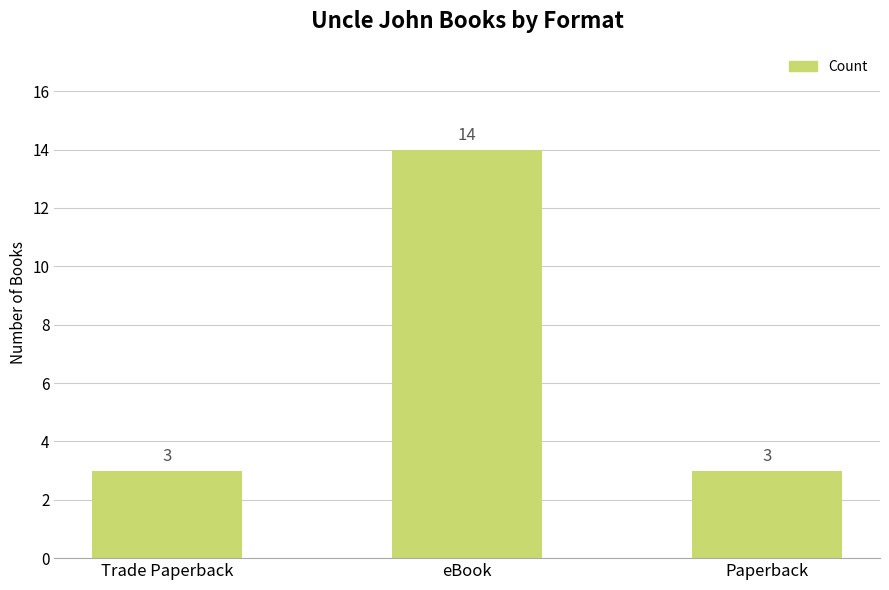

The chart shows a value of 3 at Trade Paperback. True or false?

True